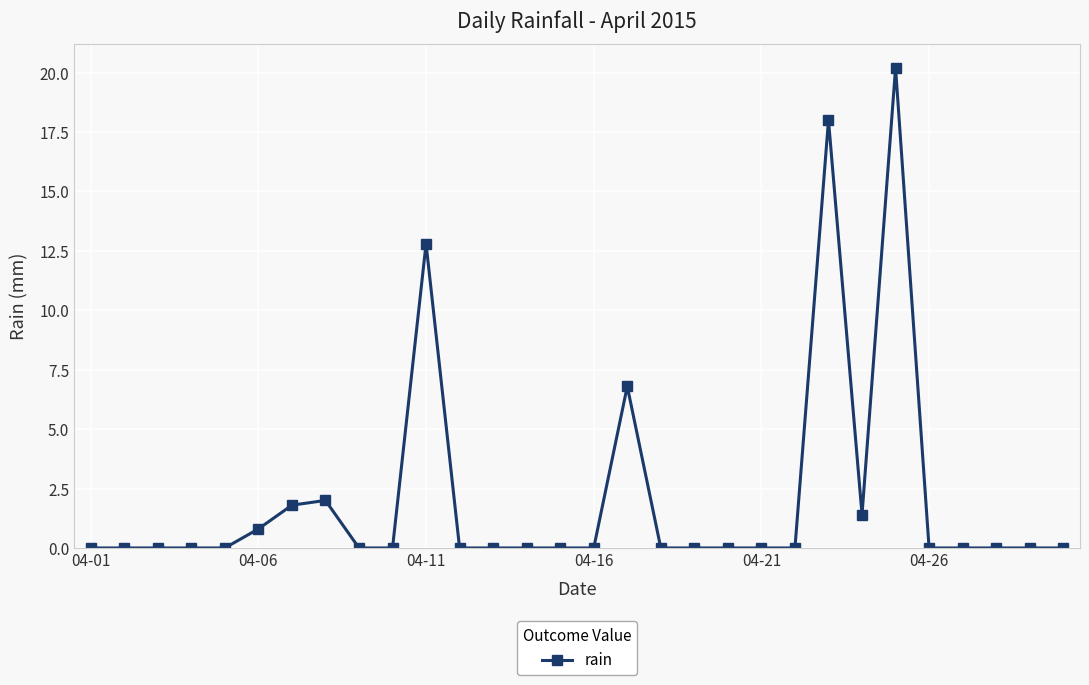

What is the maximum value shown in the chart?

20.2